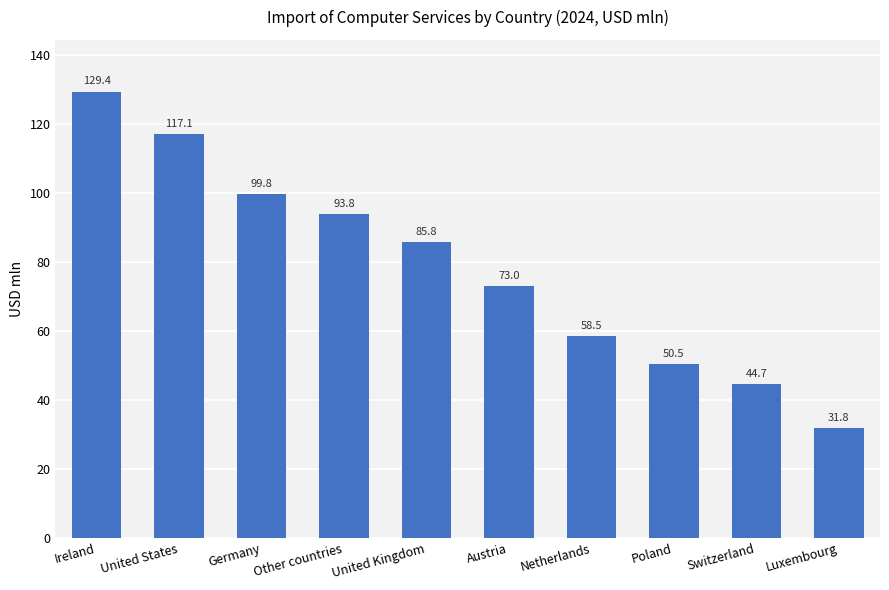

Reading left to right, what are all the values shown in this chart?

129.4	117.1	99.8	93.8	85.8	73.0	58.5	50.5	44.7	31.8